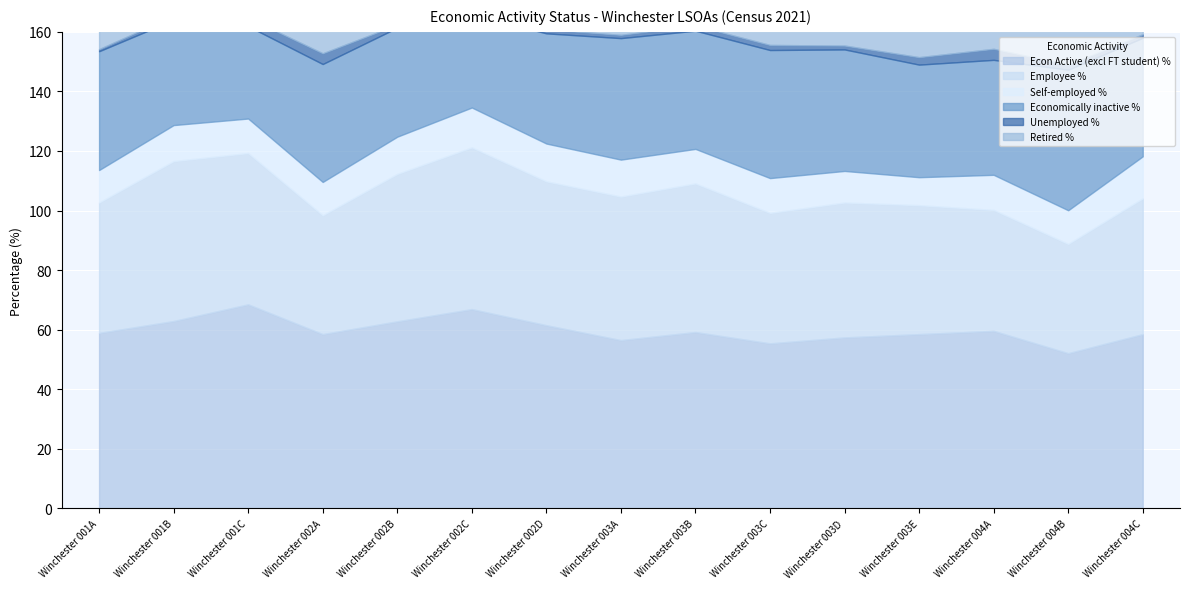

True or false: Self-employed % has a value of 5.5 at Winchester 001A.

False